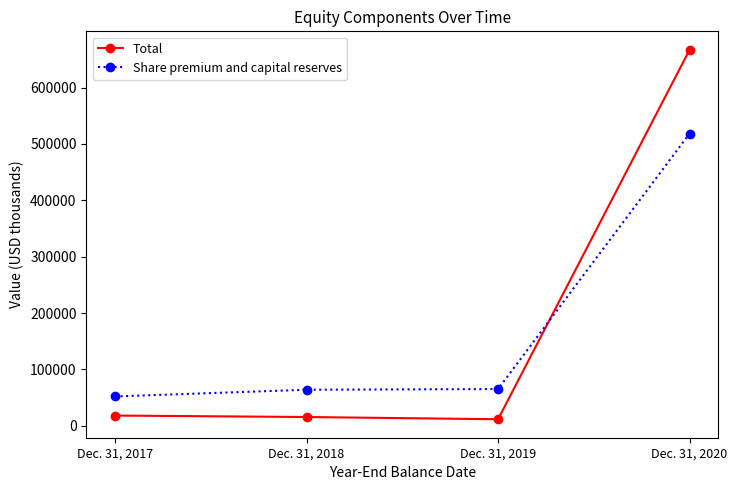

Which series changed the most between Dec. 31, 2018 and Dec. 31, 2020?

Total